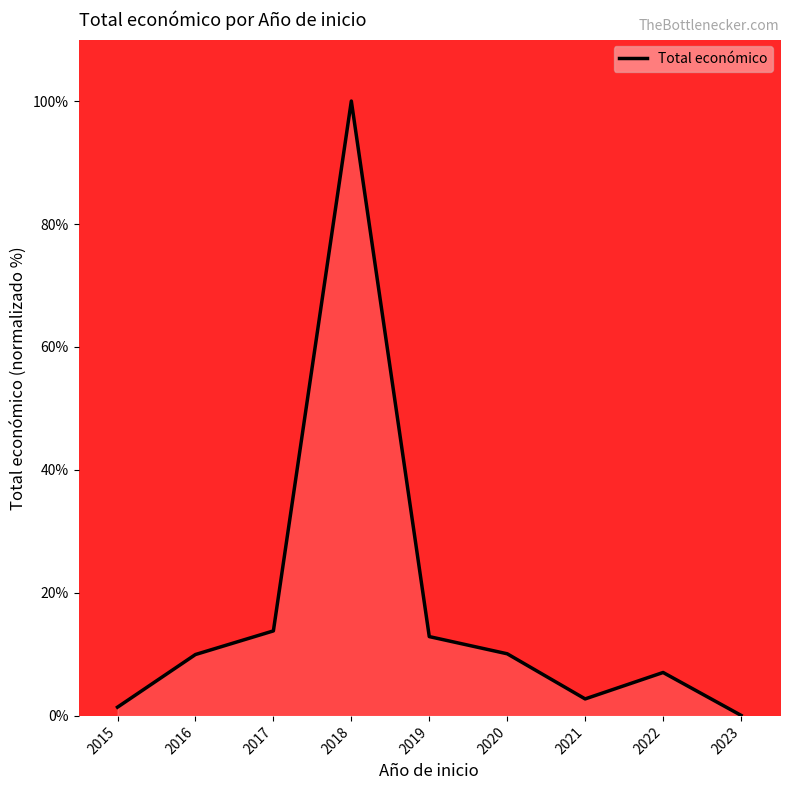

Between 2021 and 2022, which is larger?

2022